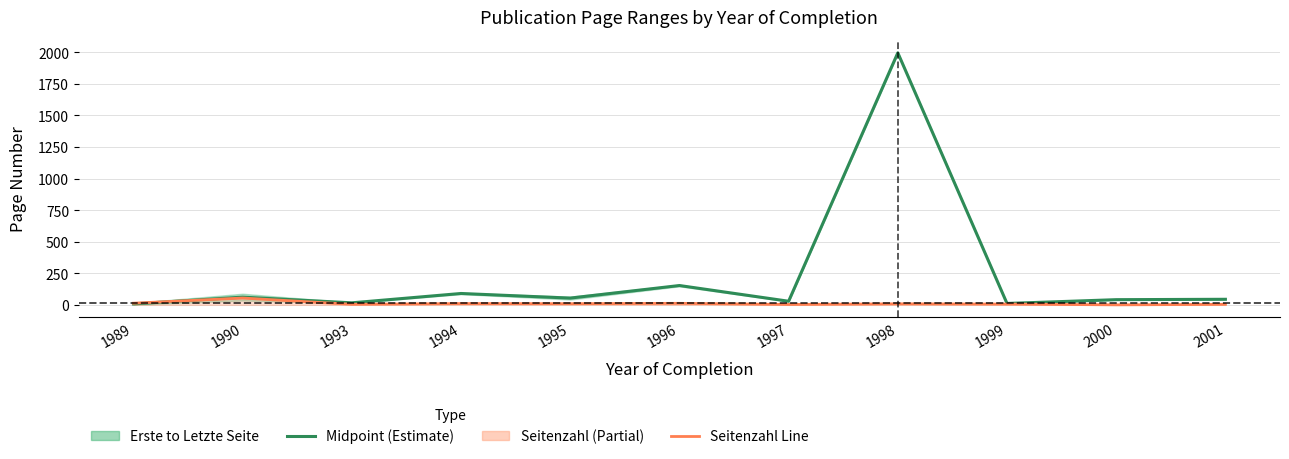

What is the highest value of the Seitenzahl Line series?

54.0